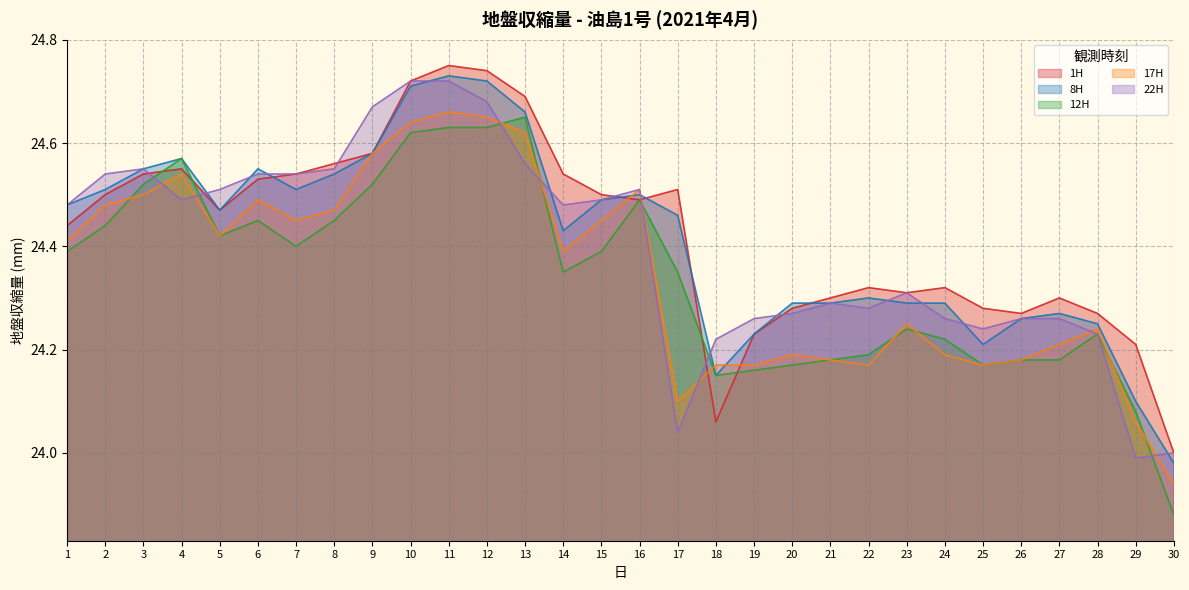

What is the maximum value for 17H?

24.7